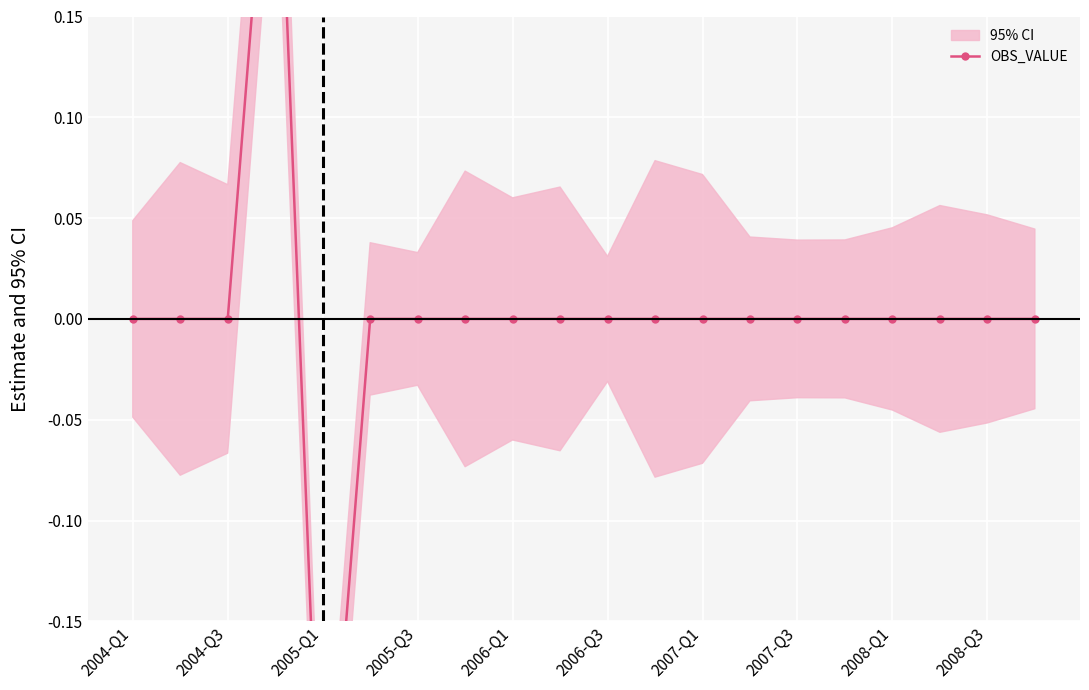

The chart shows a value of 0.3 at 15. True or false?

False